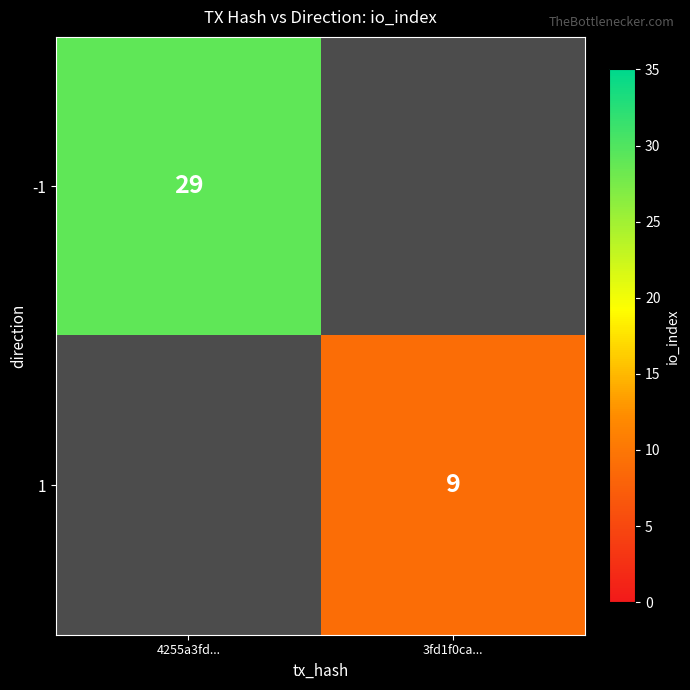

The 1 series shows 9 at 3fd1f0ca.... True or false?

True